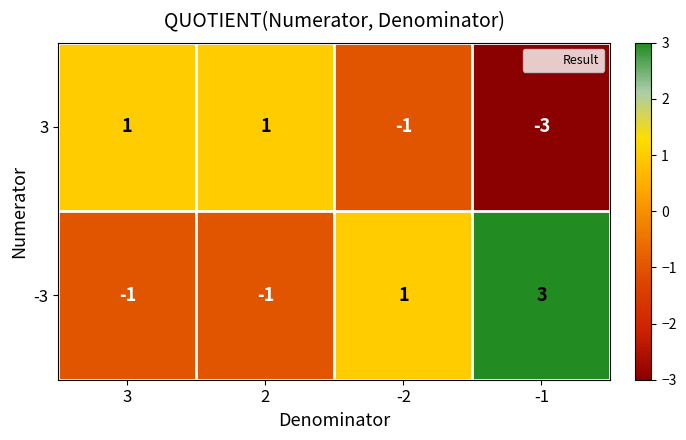

Which series has the largest total across all categories?

-3